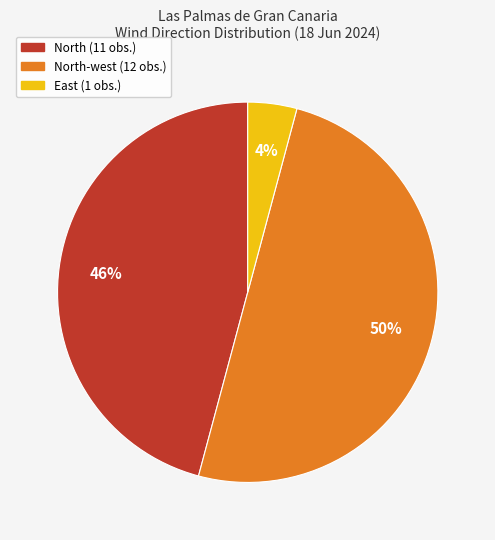

To the nearest percent, what is the average slice percentage?

33%